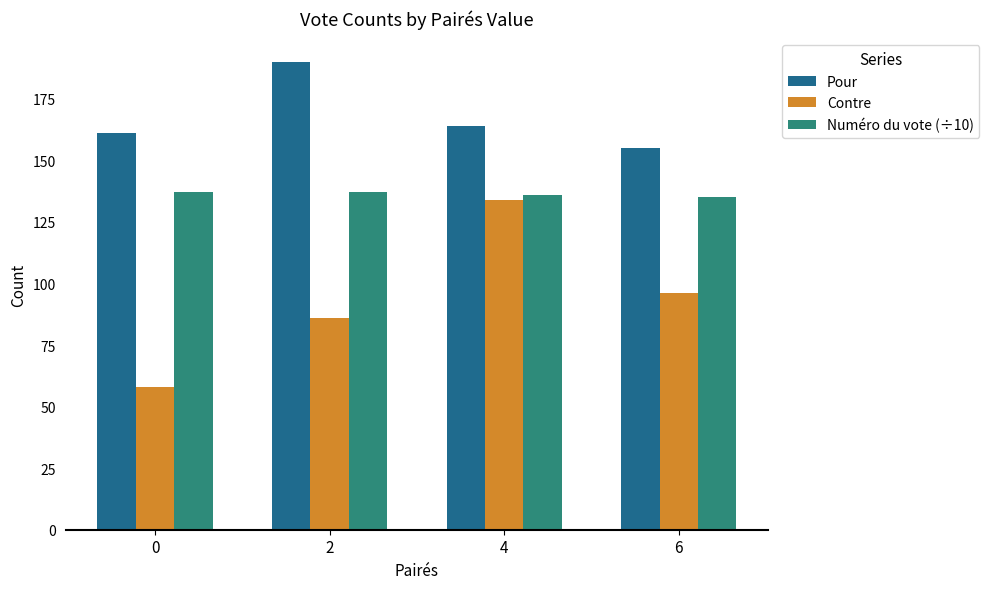

What is the sum of all Contre values?

374